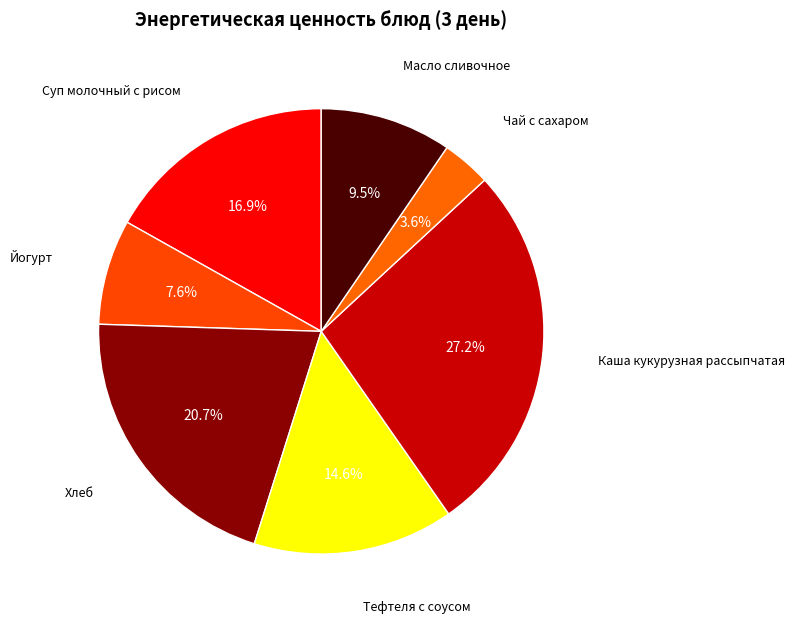

Does Масло сливочное represent more than half of the total?

No